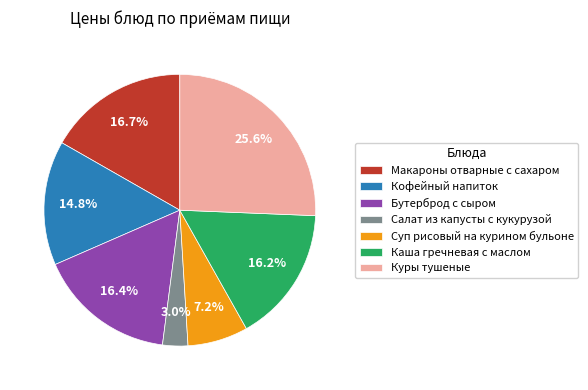

To the nearest percent, what percentage of the pie is Бутерброд с сыром?

16%